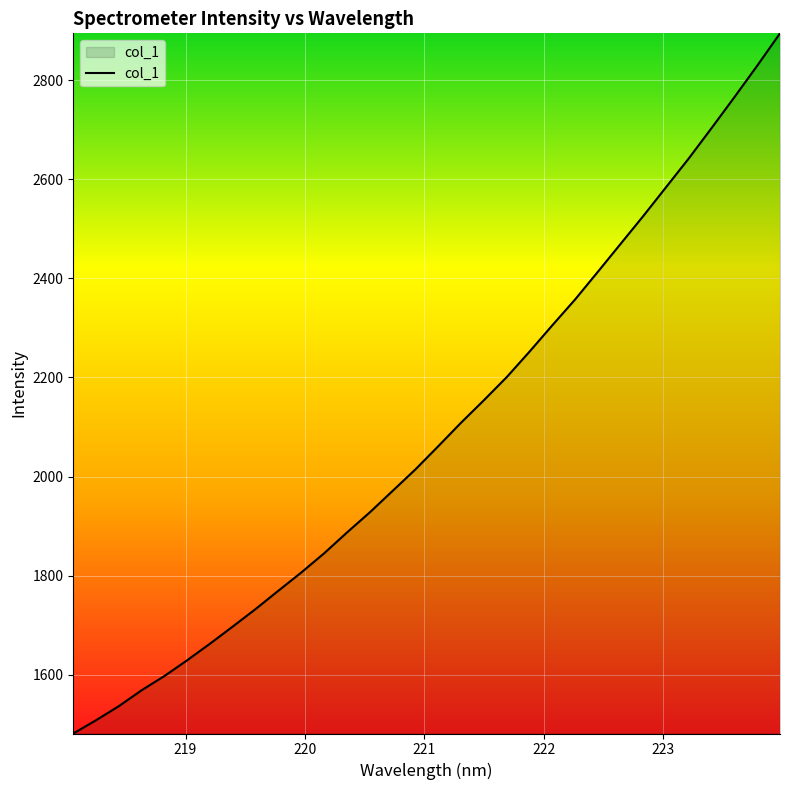

What is the greatest value displayed?

2894.5